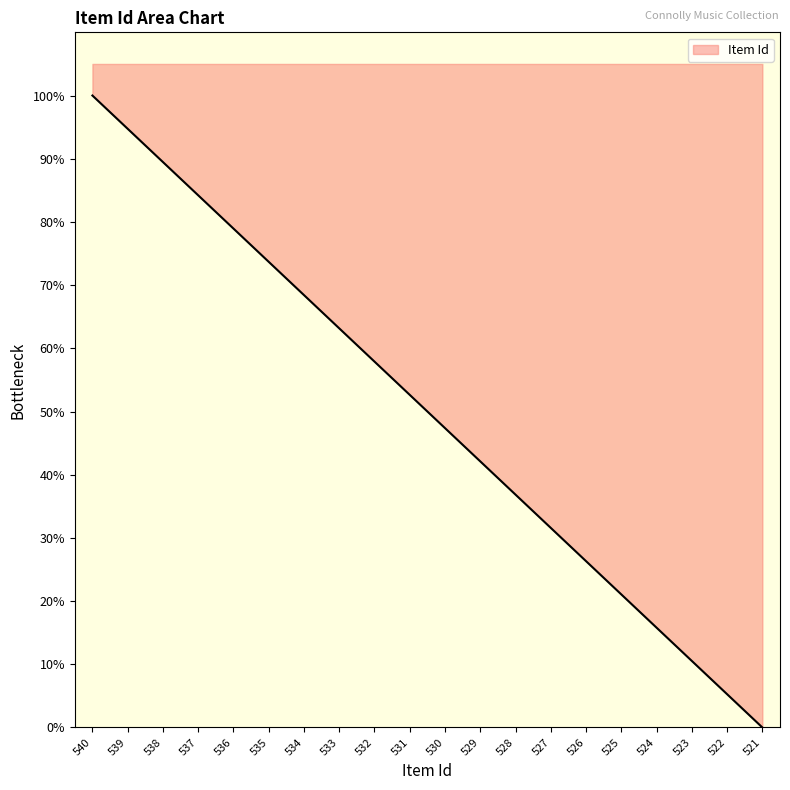

Rank the categories by value from lowest to highest.

521, 522, 523, 524, 525, 526, 527, 528, 529, 530, 531, 532, 533, 534, 535, 536, 537, 538, 539, 540